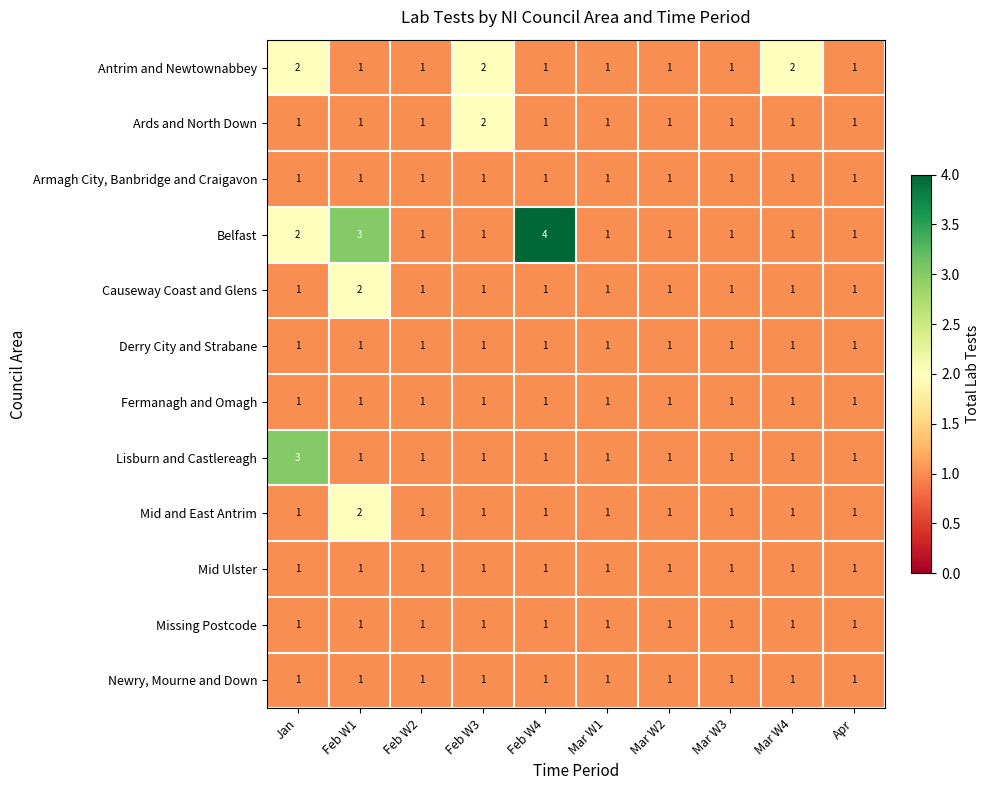

What is the spread (max minus min) of values at Jan?

2